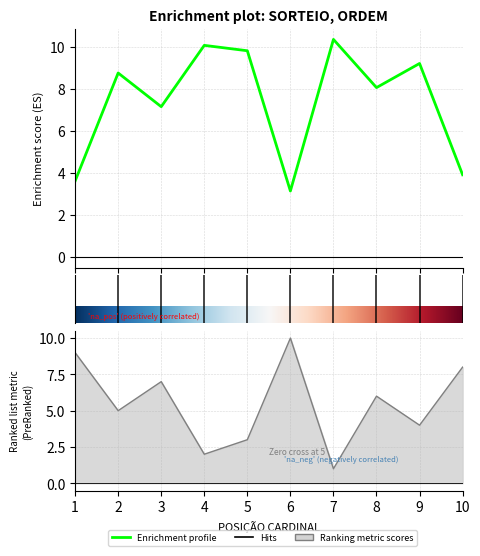

Is this an area chart (filled region under the line)?

No